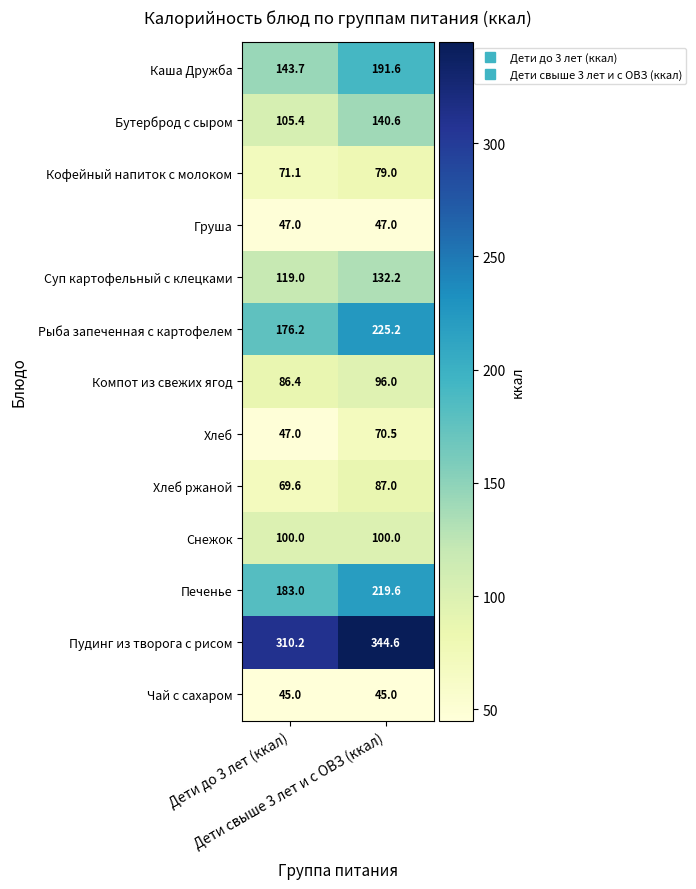

Which series has the widest spread of values?

Рыба запеченная с картофелем